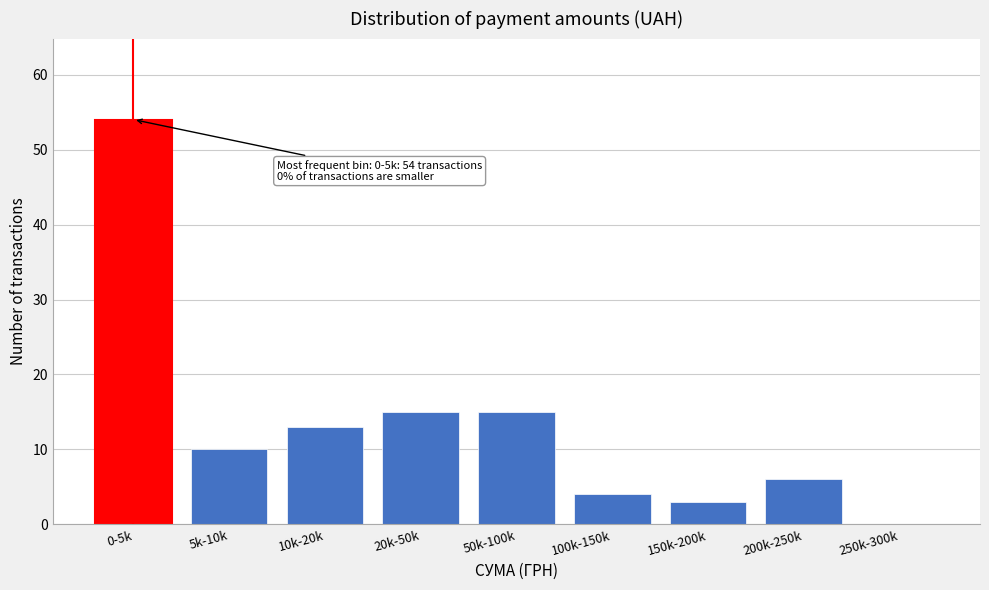

Reading left to right, extract all data points from this chart.

0-5k=54	5k-10k=10	10k-20k=13	20k-50k=15	50k-100k=15	100k-150k=4	150k-200k=3	200k-250k=6	250k-300k=0